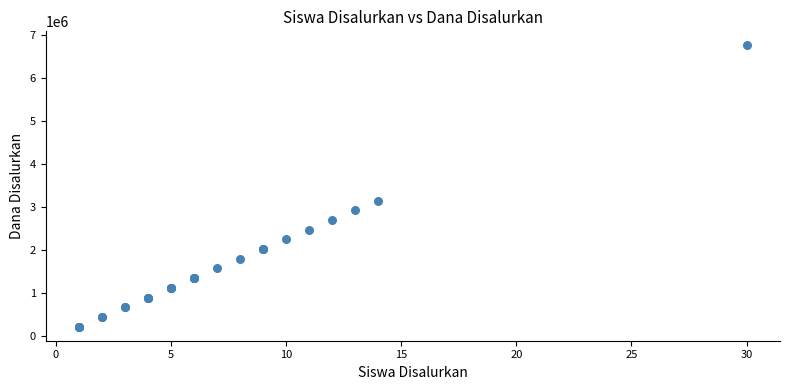

What Y value in the scatter plot is closest to 3487500?

3150000